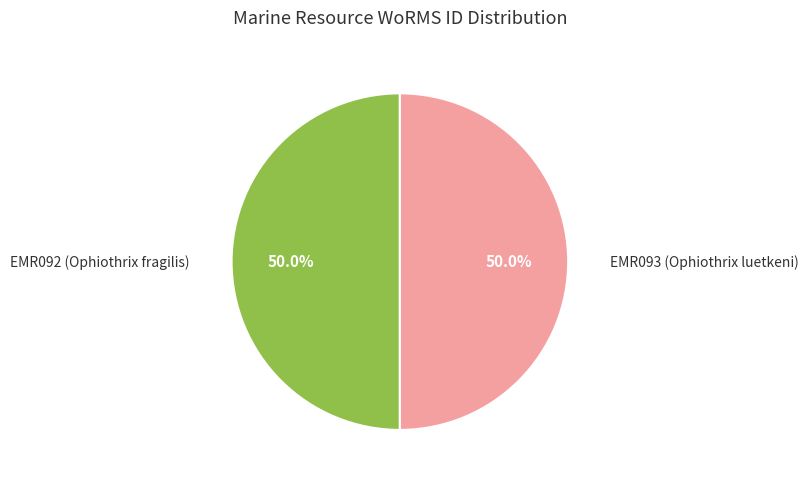

To the nearest percent, what is the average slice percentage?

50%